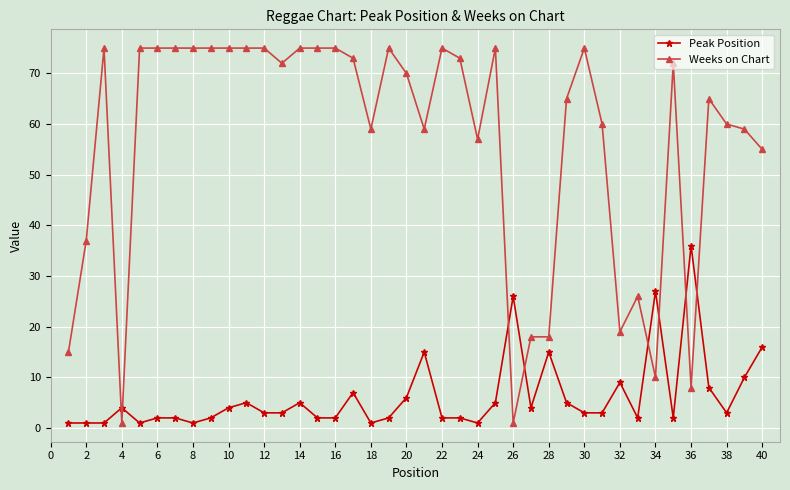

List the series in order of their overall mean, highest first.

Weeks on Chart, Peak Position